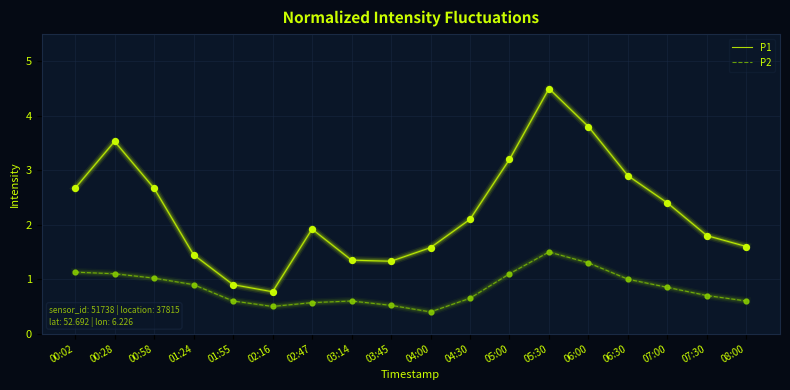

Which series changed the most between 00:58 and 04:00?

P1